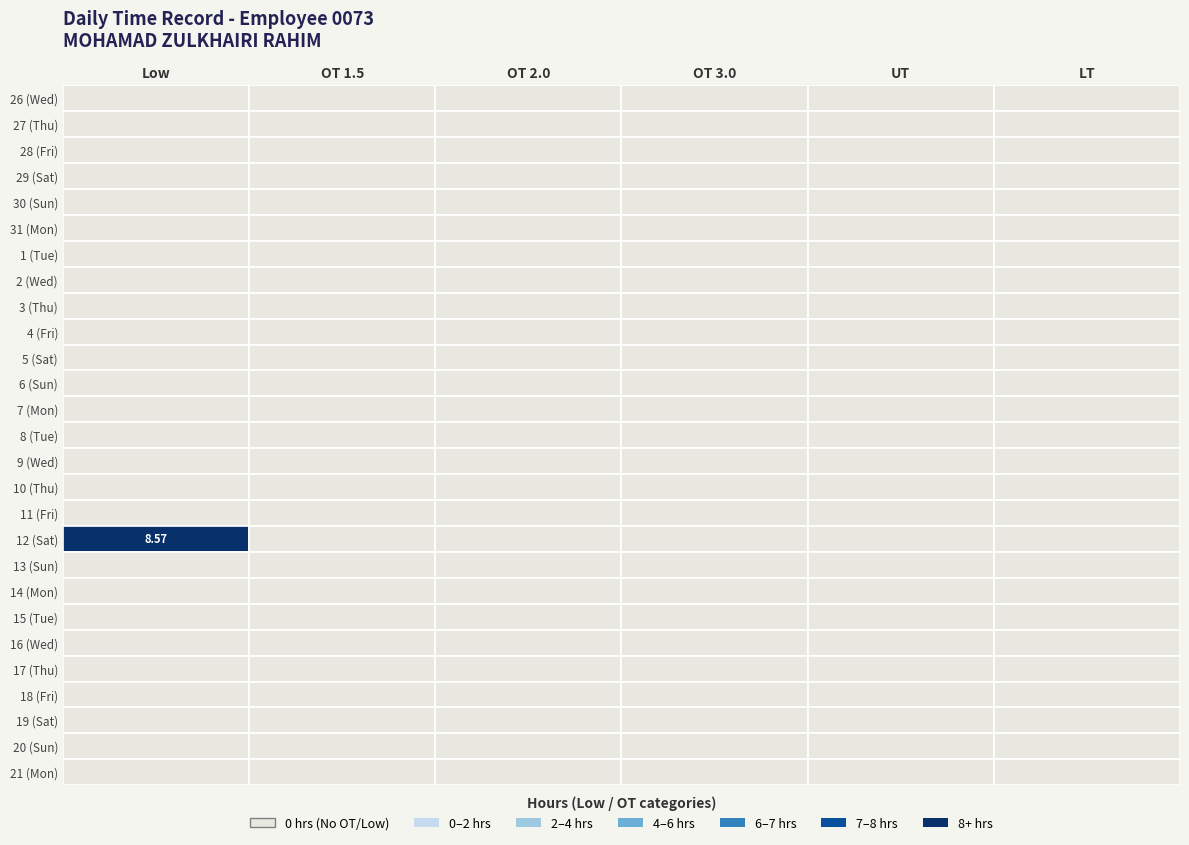

Reading left to right, what are all the values shown in this chart?

26: 26=0.0	27=0.0	28=0.0	29=0.0	30=0.0	31=0.0
27: 26=0.0	27=0.0	28=0.0	29=0.0	30=0.0	31=0.0
28: 26=0.0	27=0.0	28=0.0	29=0.0	30=0.0	31=0.0
29: 26=0.0	27=0.0	28=0.0	29=0.0	30=0.0	31=0.0
30: 26=0.0	27=0.0	28=0.0	29=0.0	30=0.0	31=0.0
31: 26=0.0	27=0.0	28=0.0	29=0.0	30=0.0	31=0.0
1: 26=0.0	27=0.0	28=0.0	29=0.0	30=0.0	31=0.0
2: 26=0.0	27=0.0	28=0.0	29=0.0	30=0.0	31=0.0
3: 26=0.0	27=0.0	28=0.0	29=0.0	30=0.0	31=0.0
4: 26=0.0	27=0.0	28=0.0	29=0.0	30=0.0	31=0.0
5: 26=0.0	27=0.0	28=0.0	29=0.0	30=0.0	31=0.0
6: 26=0.0	27=0.0	28=0.0	29=0.0	30=0.0	31=0.0
7: 26=0.0	27=0.0	28=0.0	29=0.0	30=0.0	31=0.0
8: 26=0.0	27=0.0	28=0.0	29=0.0	30=0.0	31=0.0
9: 26=0.0	27=0.0	28=0.0	29=0.0	30=0.0	31=0.0
10: 26=0.0	27=0.0	28=0.0	29=0.0	30=0.0	31=0.0
11: 26=0.0	27=0.0	28=0.0	29=0.0	30=0.0	31=0.0
12: 26=8.6	27=0.0	28=0.0	29=0.0	30=0.0	31=0.0
13: 26=0.0	27=0.0	28=0.0	29=0.0	30=0.0	31=0.0
14: 26=0.0	27=0.0	28=0.0	29=0.0	30=0.0	31=0.0
15: 26=0.0	27=0.0	28=0.0	29=0.0	30=0.0	31=0.0
16: 26=0.0	27=0.0	28=0.0	29=0.0	30=0.0	31=0.0
17: 26=0.0	27=0.0	28=0.0	29=0.0	30=0.0	31=0.0
18: 26=0.0	27=0.0	28=0.0	29=0.0	30=0.0	31=0.0
19: 26=0.0	27=0.0	28=0.0	29=0.0	30=0.0	31=0.0
20: 26=0.0	27=0.0	28=0.0	29=0.0	30=0.0	31=0.0
21: 26=0.0	27=0.0	28=0.0	29=0.0	30=0.0	31=0.0